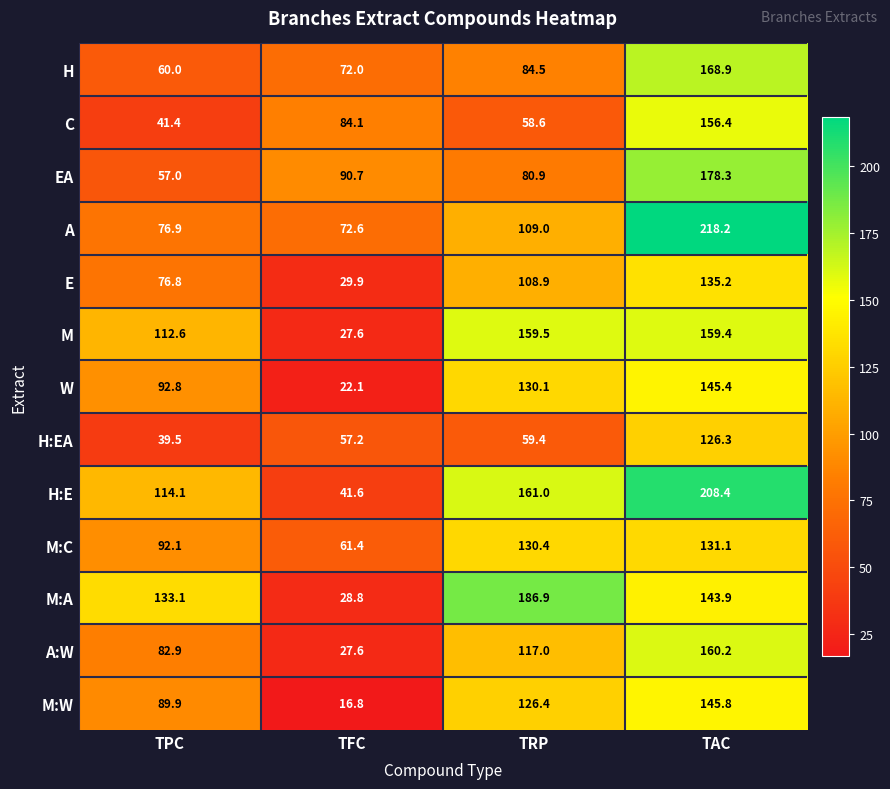

Which series has the largest range (max minus min)?

H:E